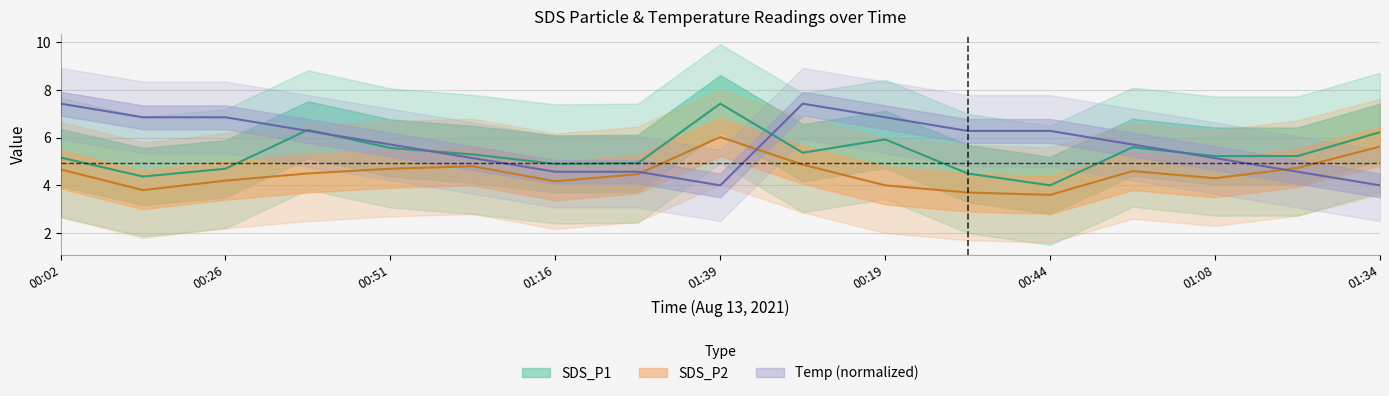

Is this an area chart (filled region under the line)?

No